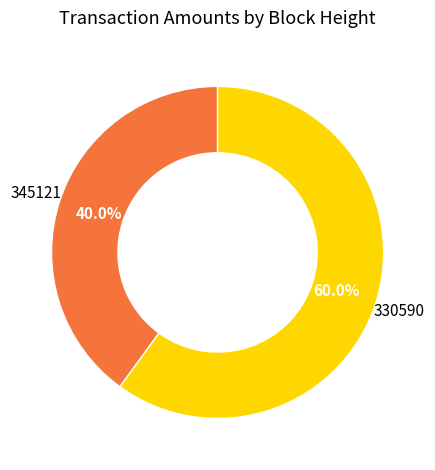

To the nearest percent, what portion does 330590 represent?

60%